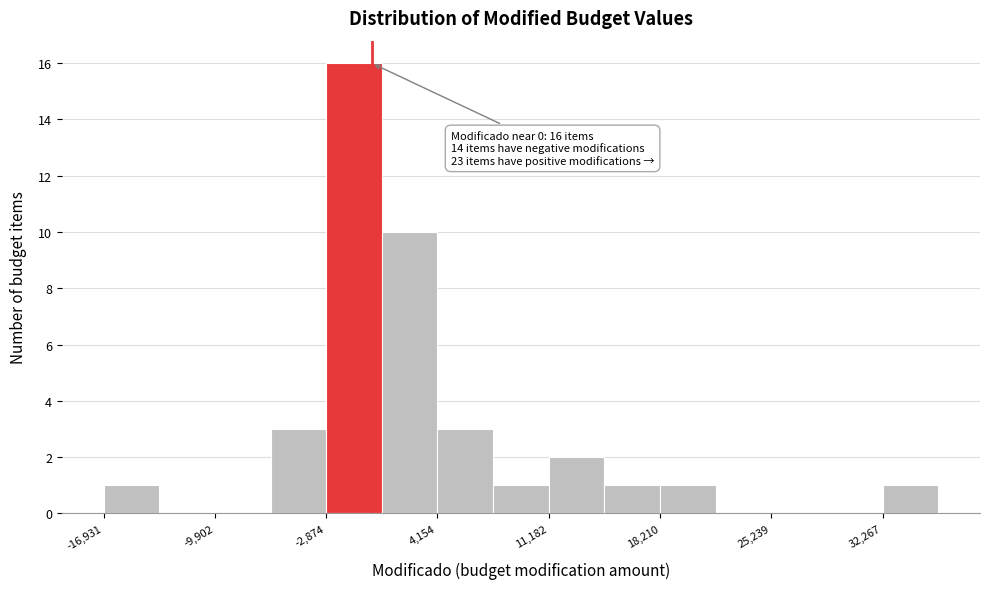

Around what value on the x-axis is the tallest bar? Give the approximate position of its centre, as read against the axis.

-1000